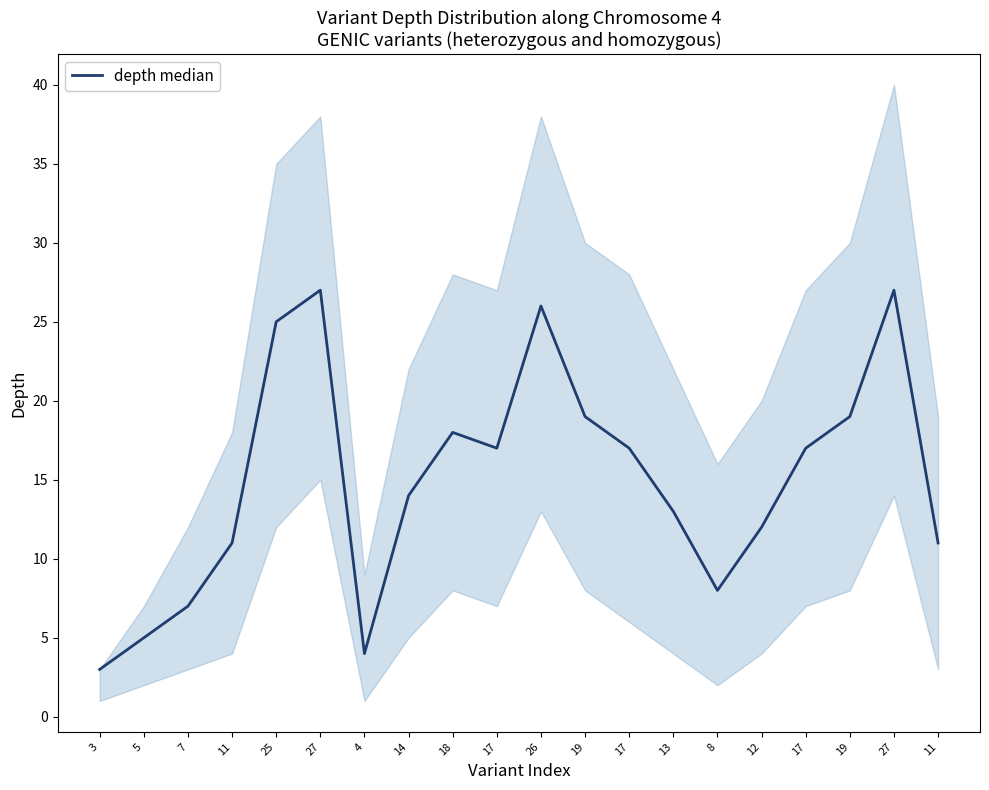

How many lines are shown in the chart?

1